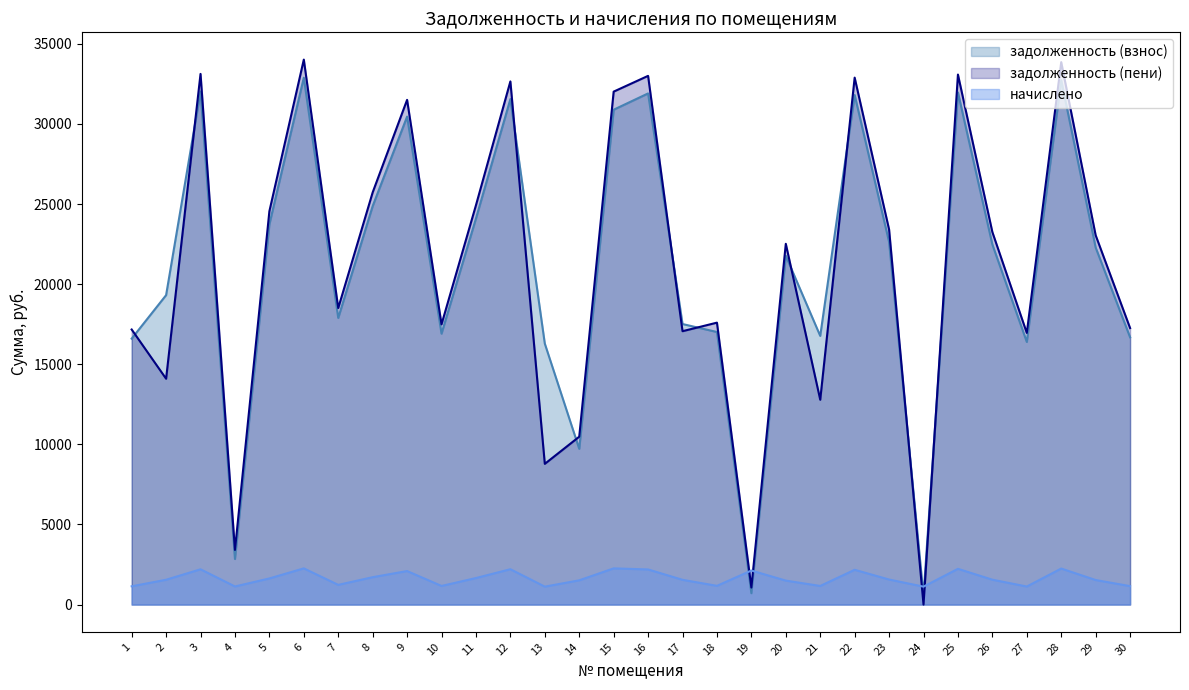

Which category has the highest value in the задолженность (взнос) series?

6